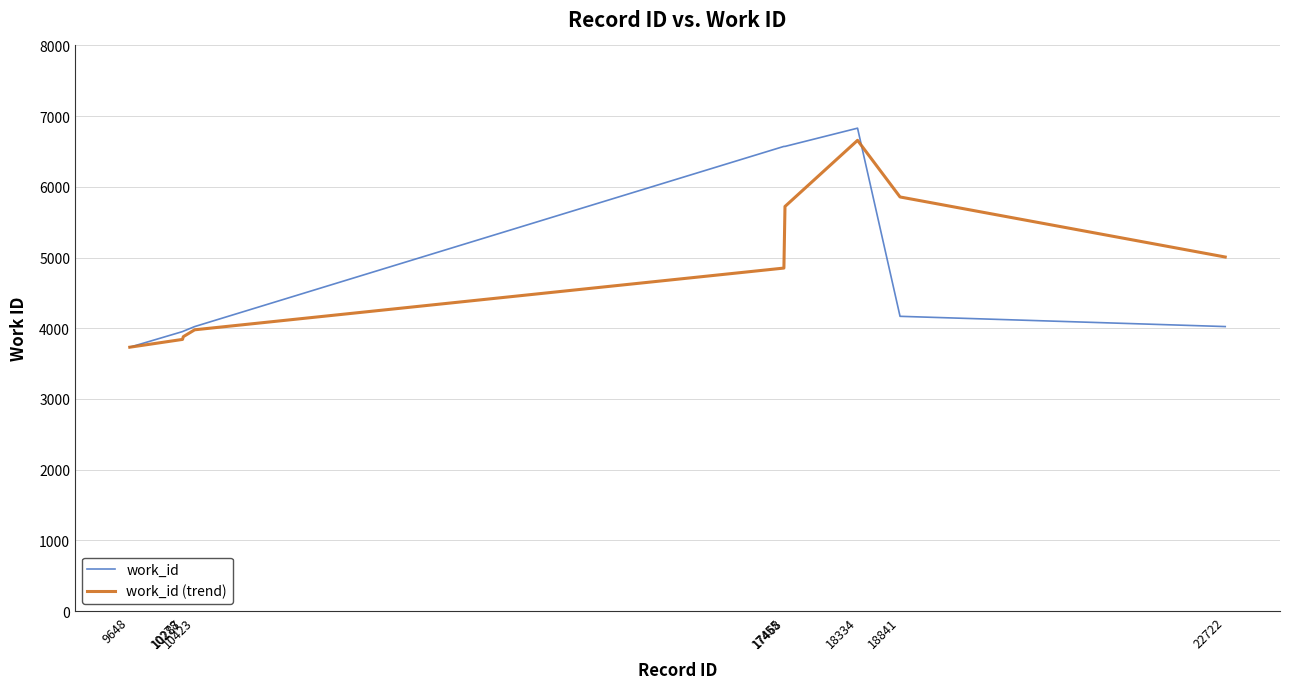

What is the spread (max minus min) of values at 17468?

849.3